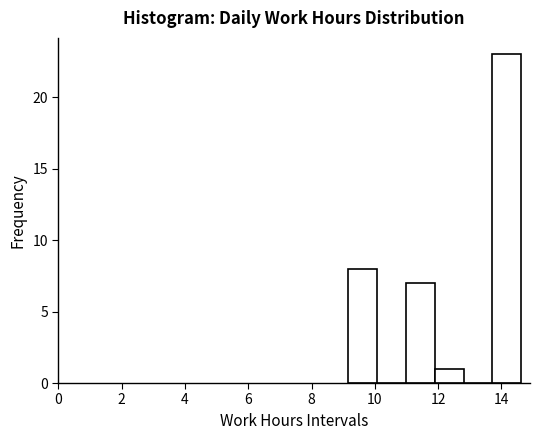

Reading left to right, transcribe this chart: for each bar, give the range it covers on the x-axis and its height. Neither the bar edges nor the heights are printed on the chart, so give them approximately, as read against the axes.

9.2 to 10.0: 8
10.0 to 11.0: 0
11.0 to 11.8: 7
11.8 to 12.8: 1
12.8 to 13.8: 0
13.8 to 14.6: 23